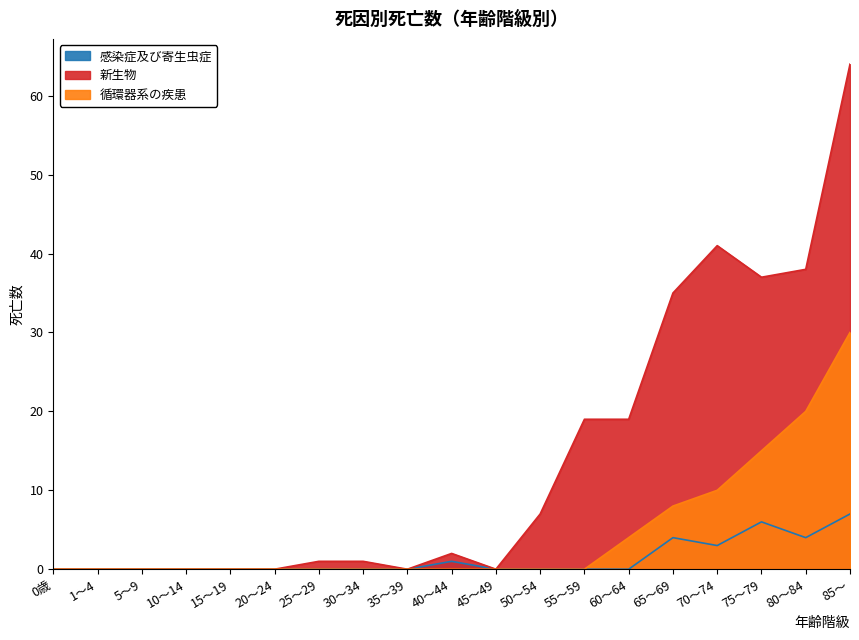

True or false: 循環器系の疾患 and 新生物 intersect in this chart.

False